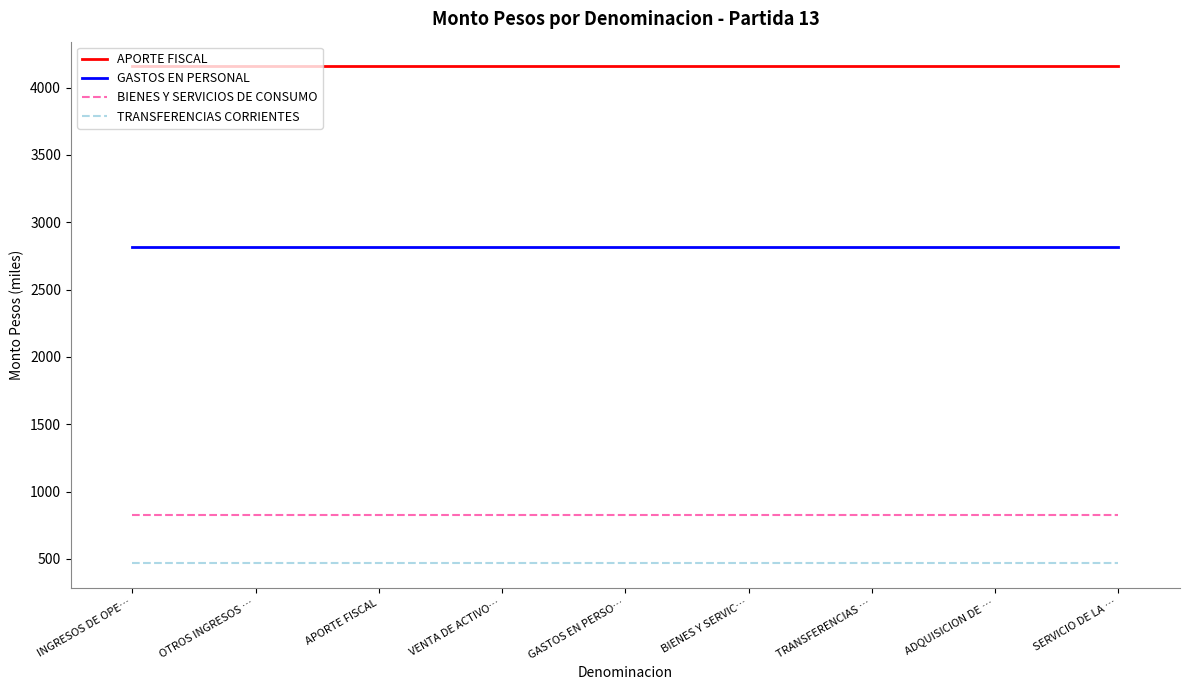

Does the chart display data point markers on the line(s)?

No